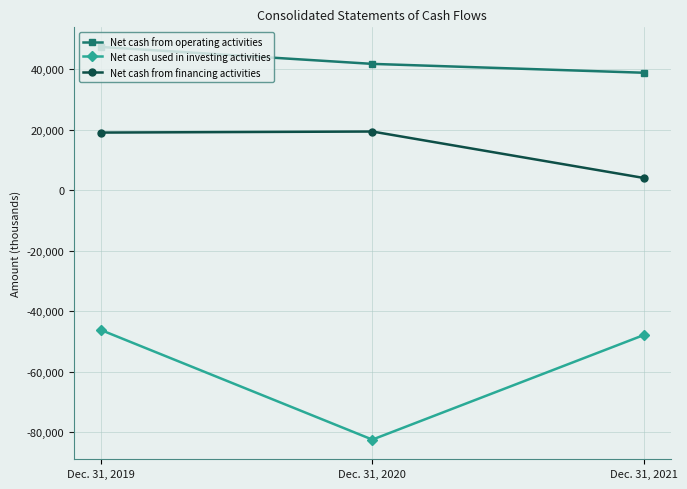

Rank the series at Dec. 31, 2019 from highest to lowest value.

Net cash from operating activities, Net cash from financing activities, Net cash used in investing activities